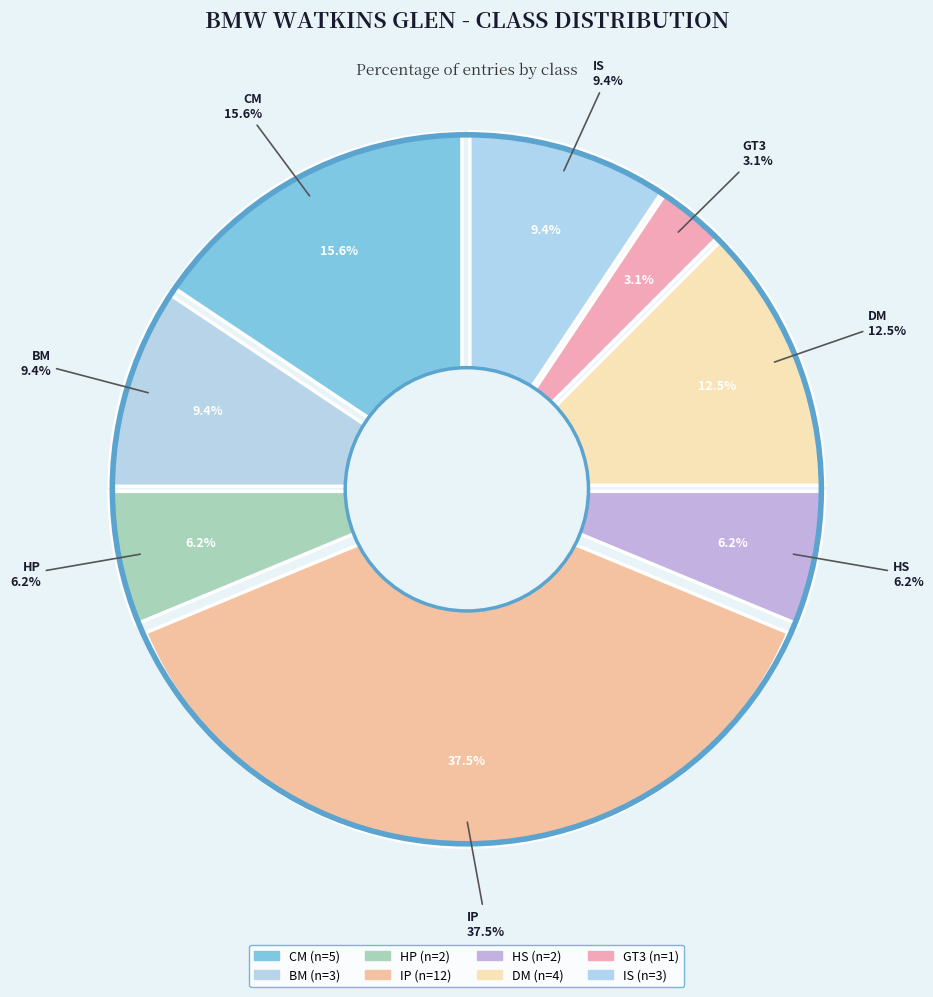

Count the number of slices in the pie.

8